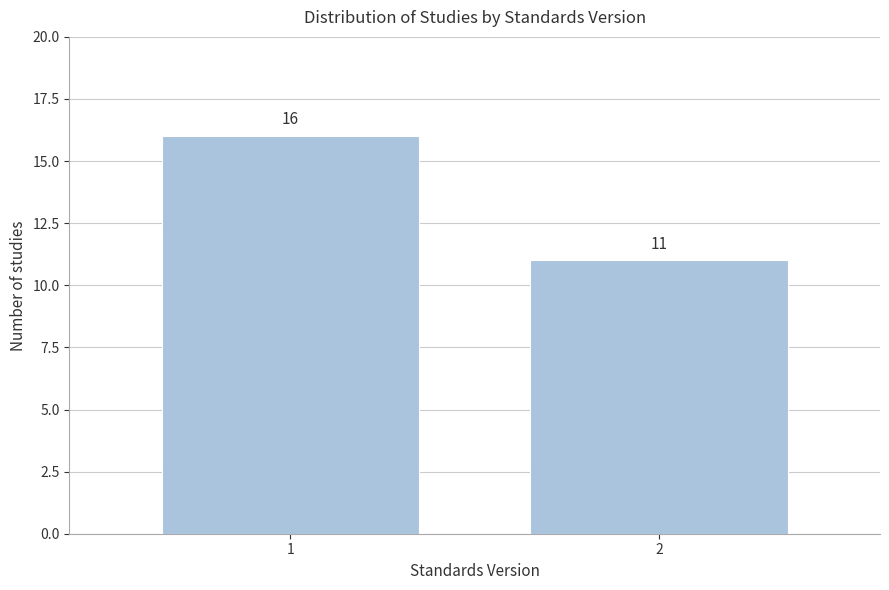

Reading right to left, extract all data points from this chart.

2=11	1=16